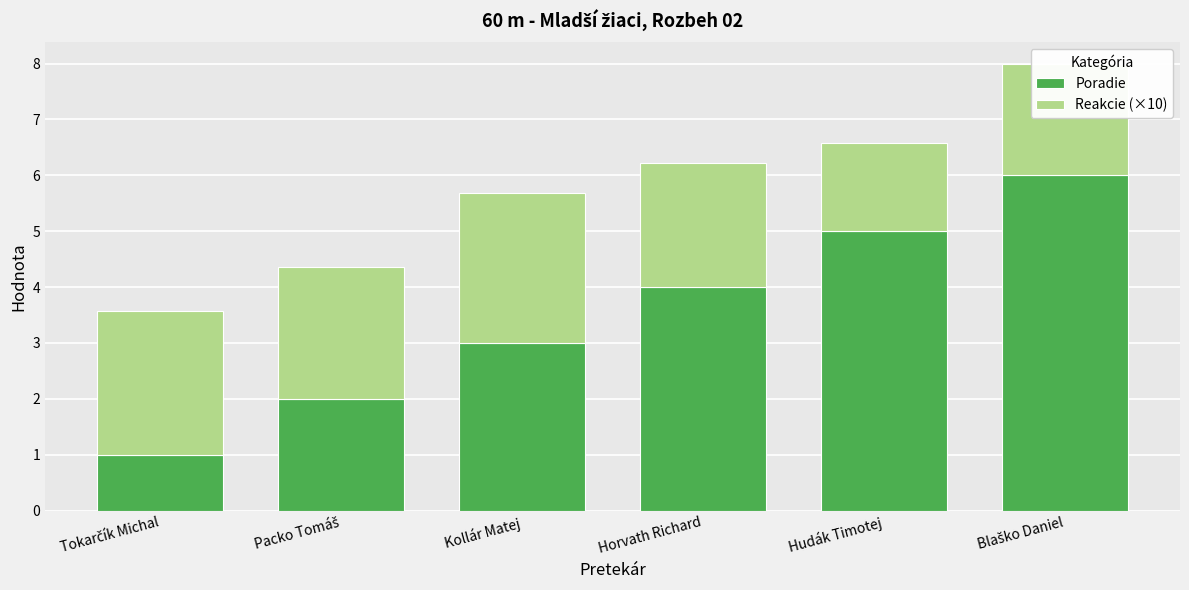

What is the sum of all Poradie values?

21.0